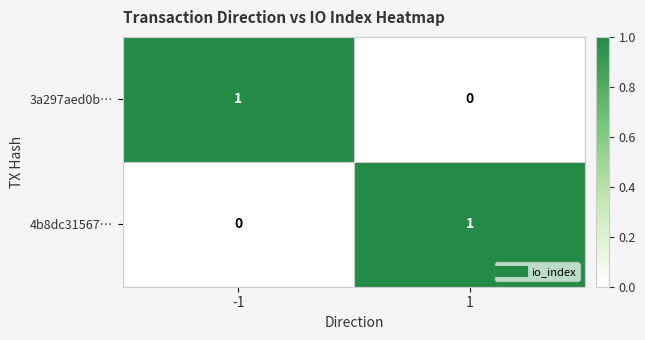

Reading left to right, list all the values displayed in this chart.

3a297aed0b…: -1=1	1=0
4b8dc31567…: -1=0	1=1